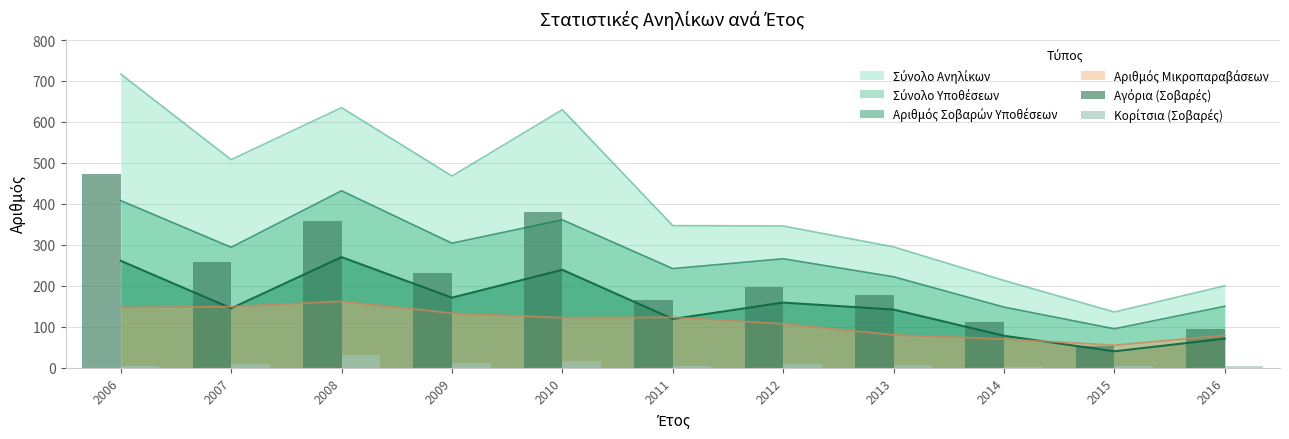

List the labels in order of Αγόρια (Σοβαρές) value, smallest first.

2015, 2016, 2014, 2011, 2013, 2012, 2009, 2007, 2008, 2010, 2006